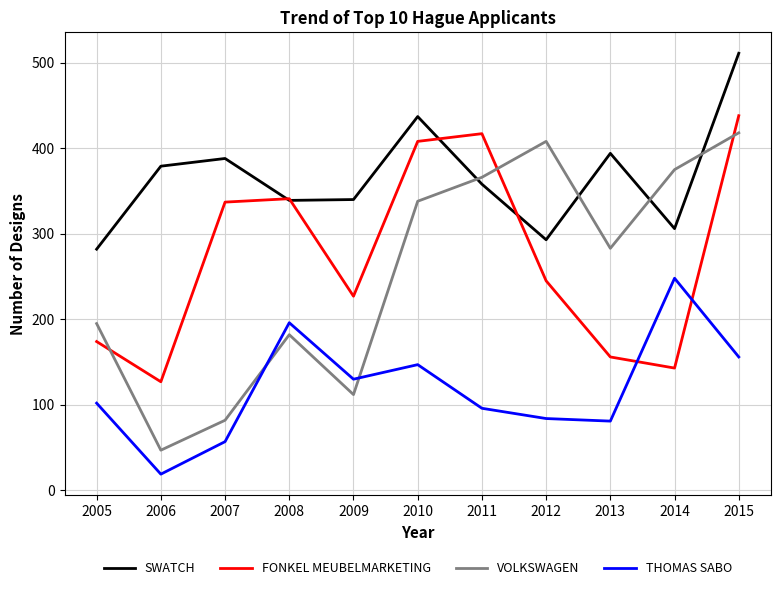

List the series in order of their peak value, lowest first.

THOMAS SABO, VOLKSWAGEN, FONKEL MEUBELMARKETING, SWATCH